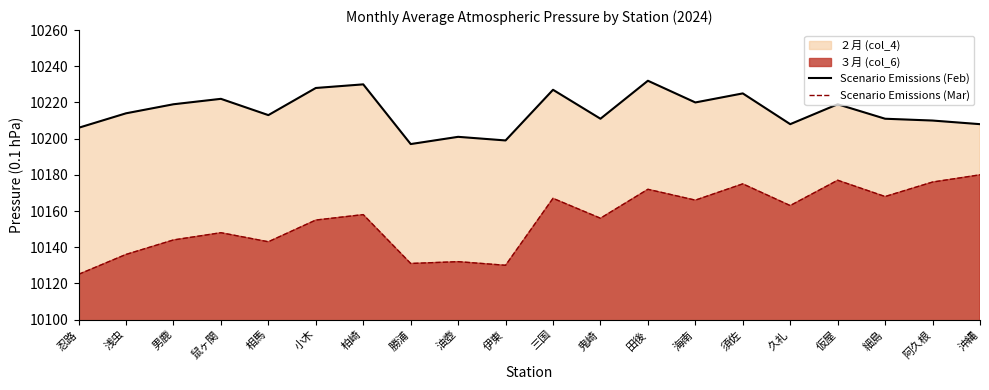

In Scenario Emissions (Feb), how many points are higher than both neighbors (excluding endpoints)?

7